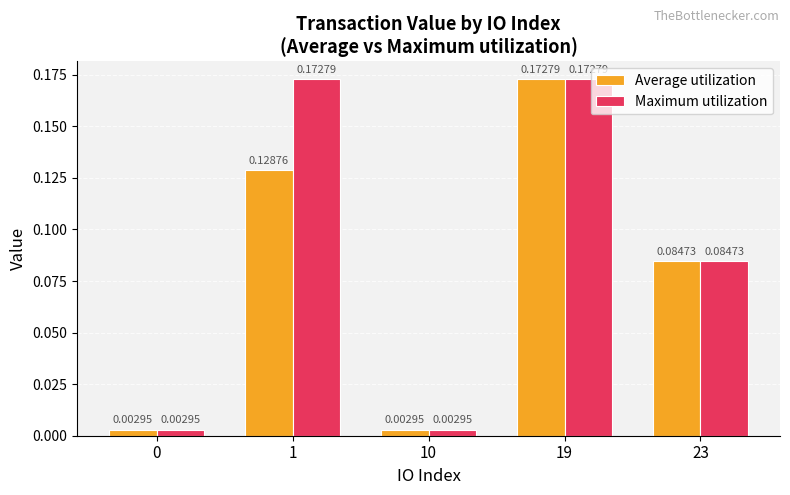

At how many categories does at least one series exceed 0?

5